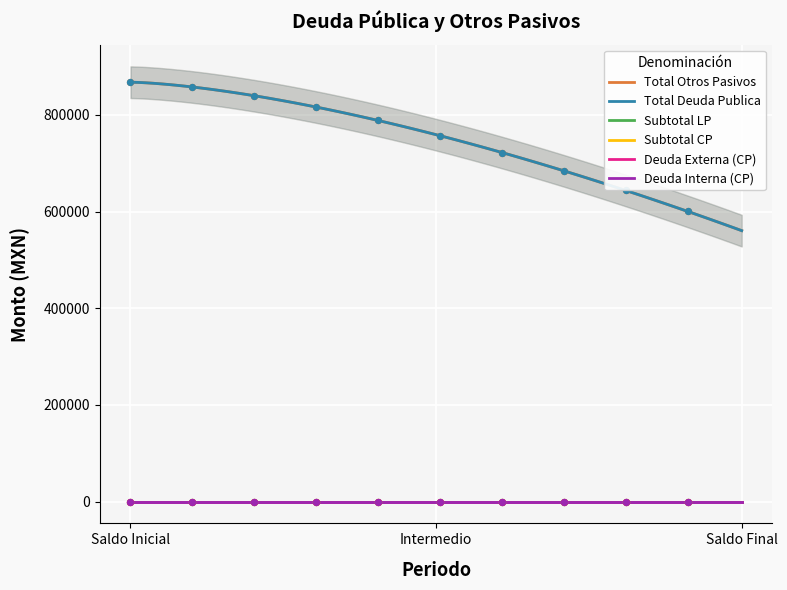

Is the value of Total Deuda Publica at Saldo Inicial greater than the value of Total Otros Pasivos at Saldo Final?

Yes